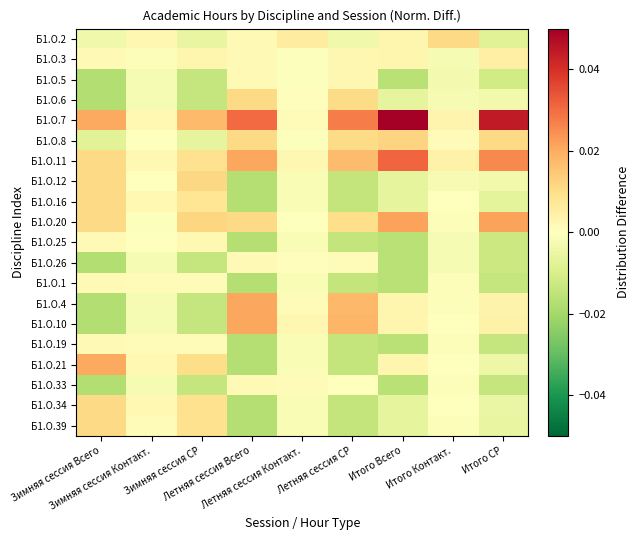

How many distinct data groups are displayed?

20